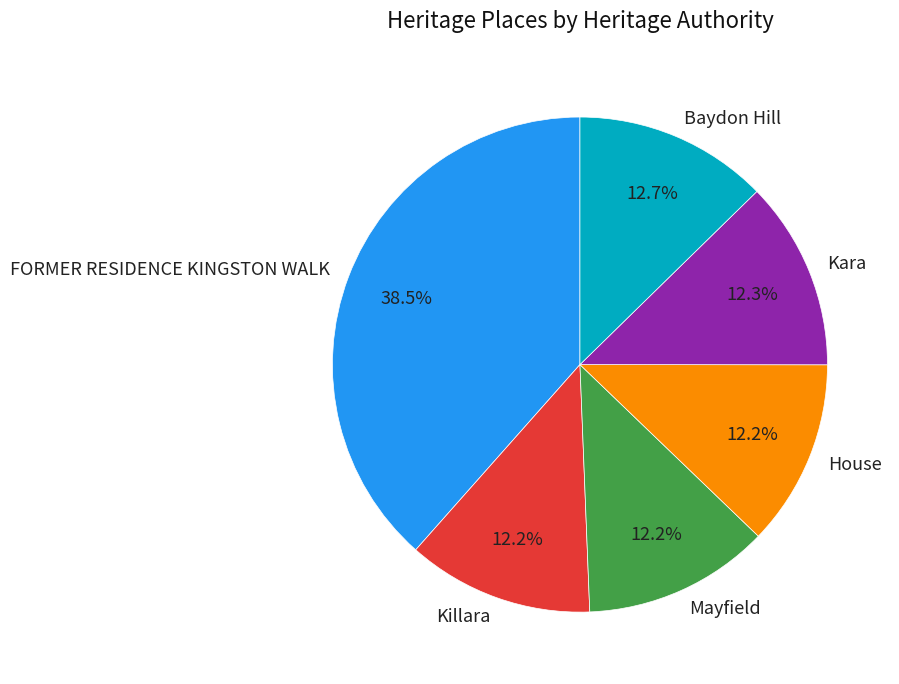

Is Mayfield the majority of the pie?

No